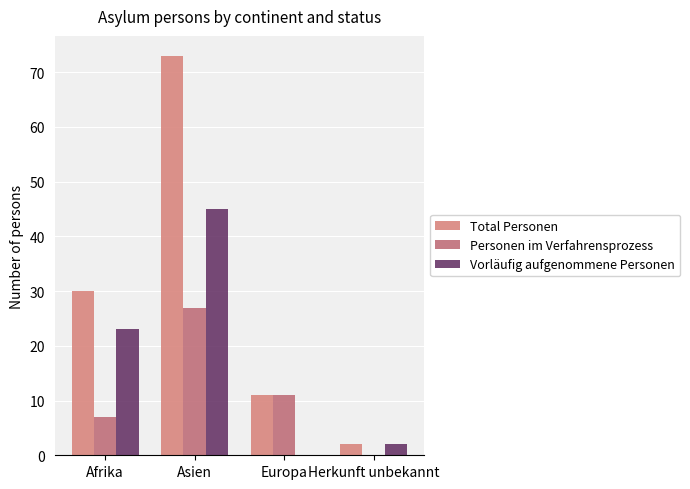

True or false: Vorläufig aufgenommene Personen has a value of 27 at Europa.

False